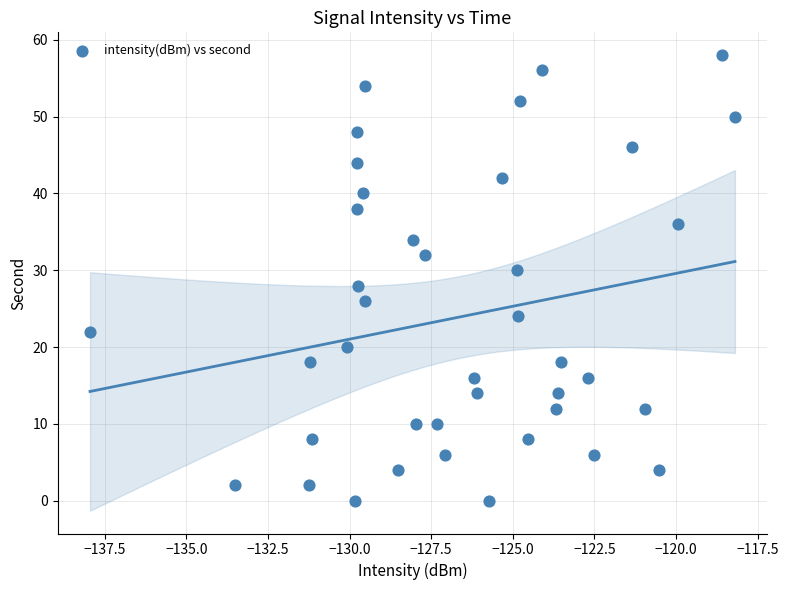

What is the range of Y values (max minus min)?

58